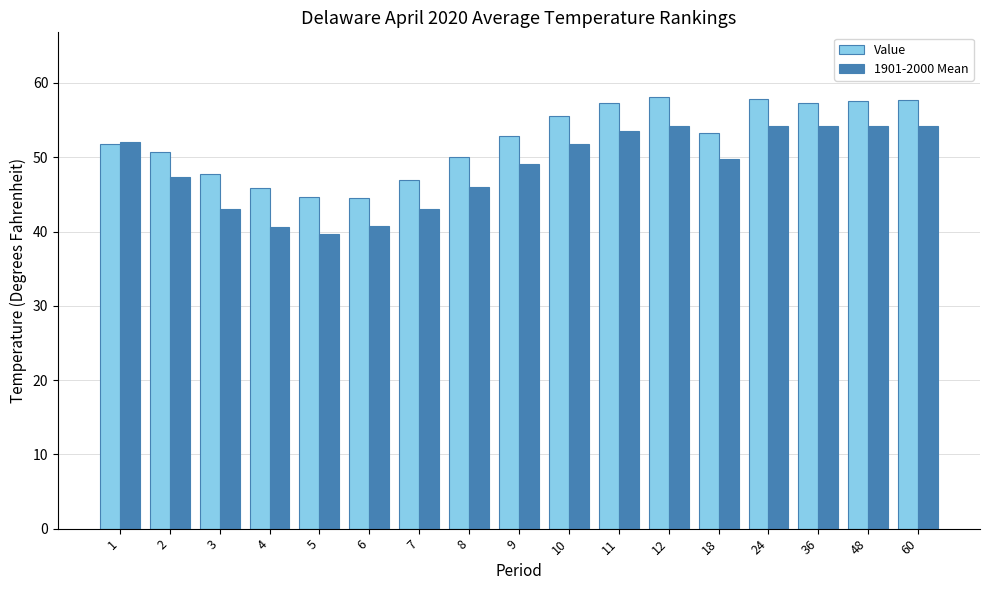

Is the value of Value at 11 greater than the value of 1901-2000 Mean at 18?

Yes